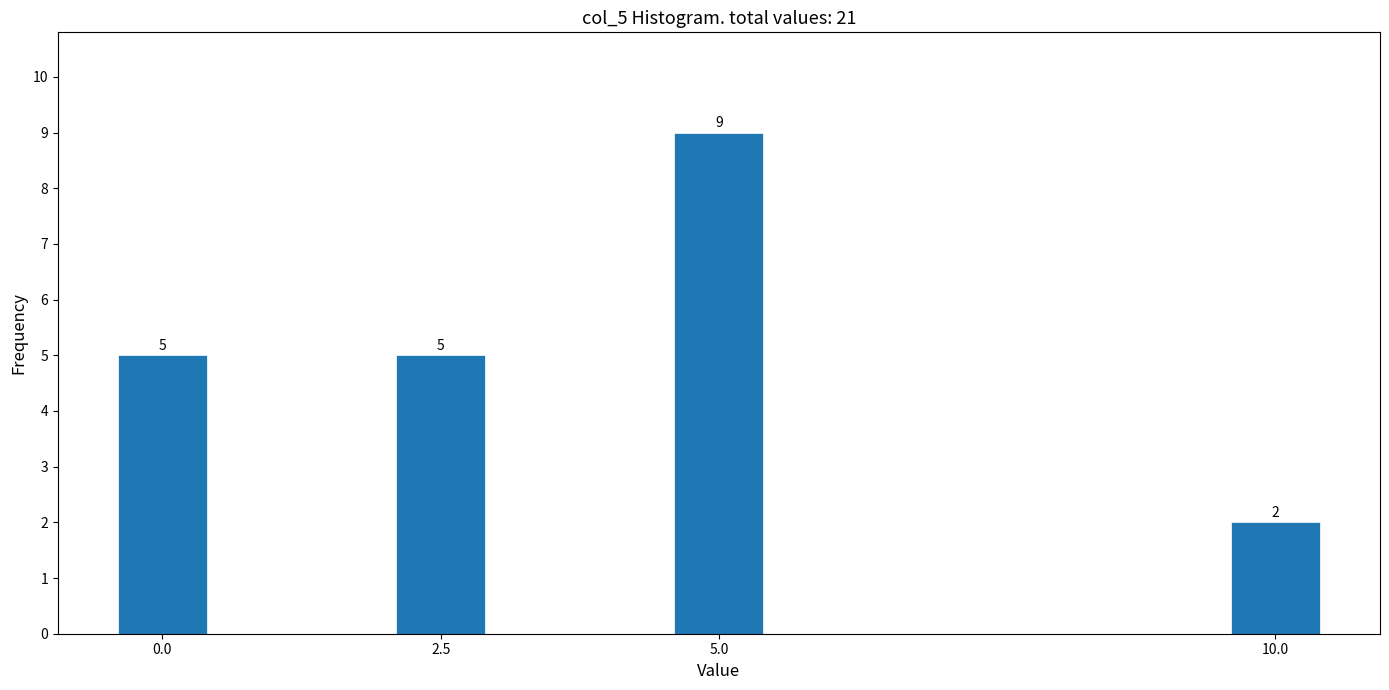

Reading left to right, list all the values displayed in this chart.

0.0=5	2.5=5	5.0=9	10.0=2